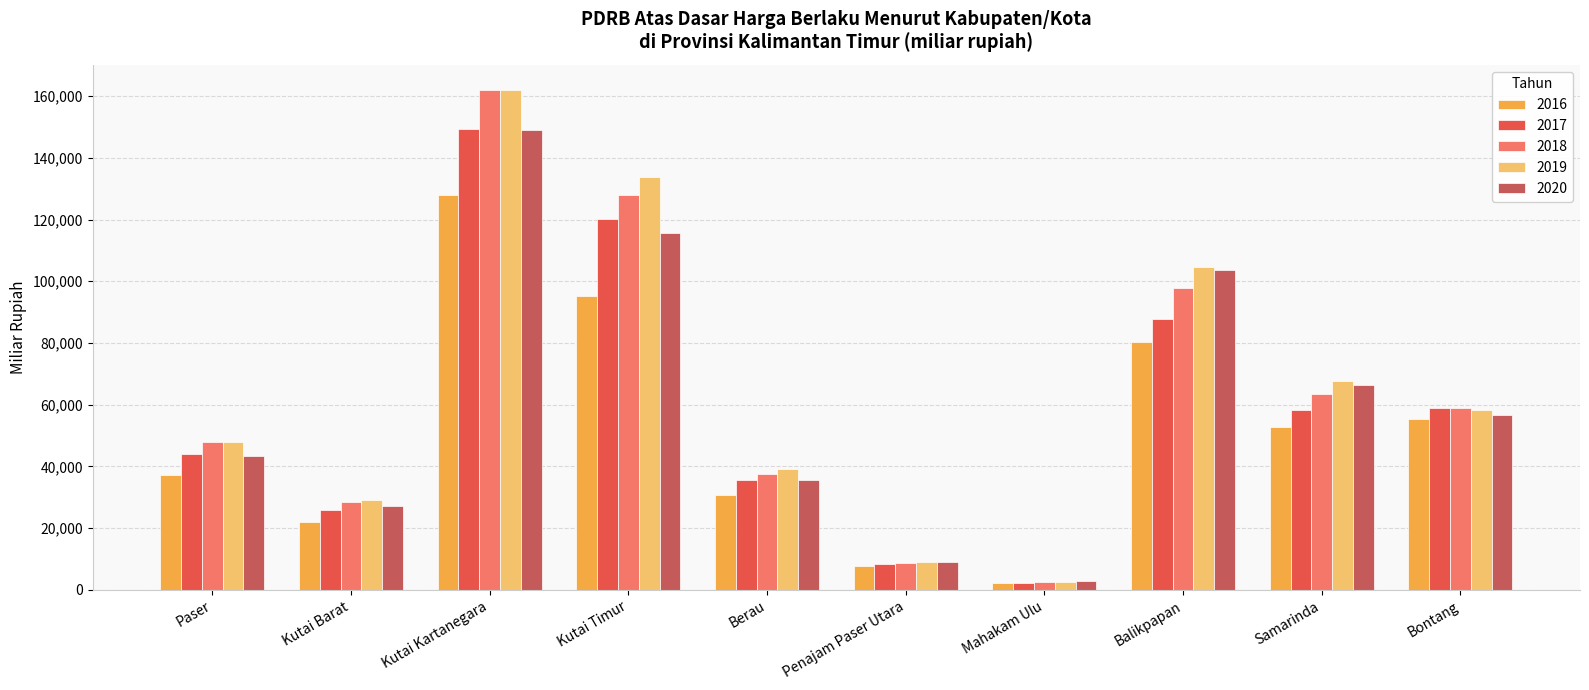

Which series has the largest range (max minus min)?

2018